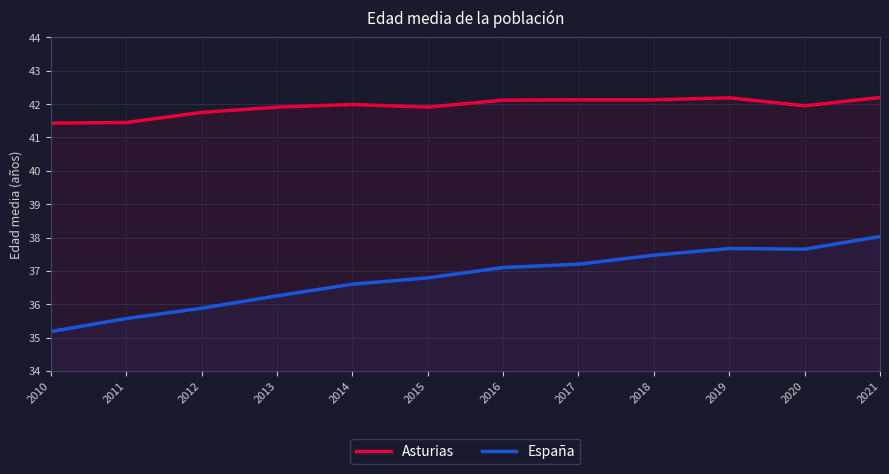

What is the maximum value shown in the chart?

42.2